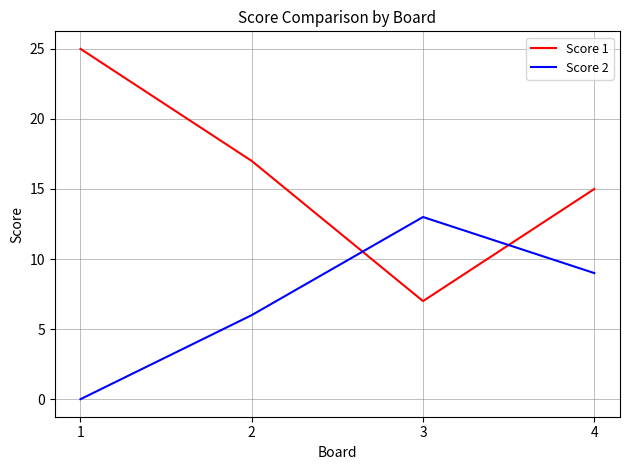

Is this an area chart (filled region under the line)?

No